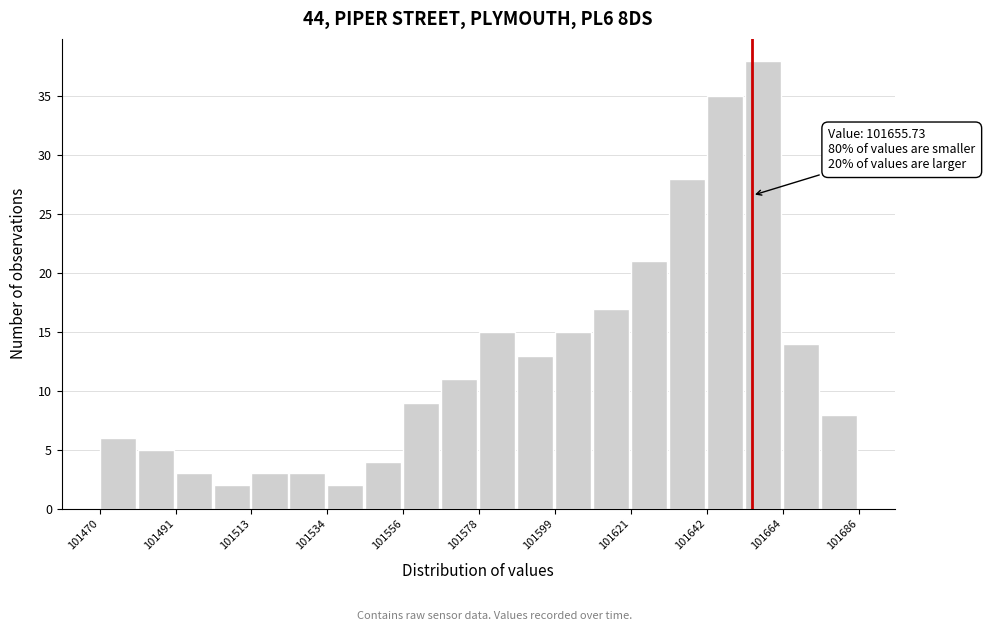

Around what value on the x-axis is the tallest bar? Give the approximate position of its centre, as read against the axis.

101660